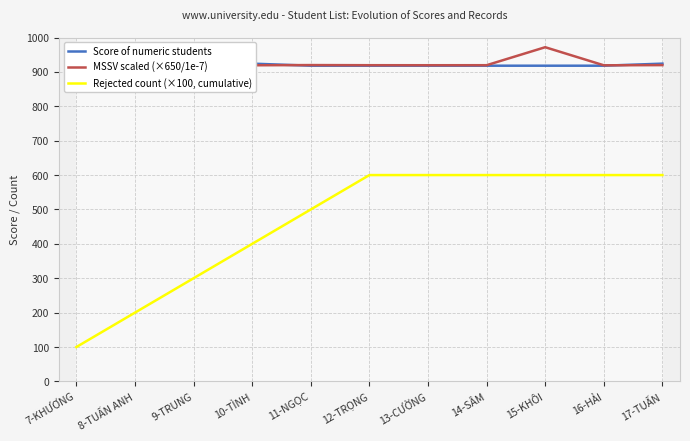

True or false: Rejected count (×100, cumulative) has a value of 951.1 at 17-TUẤN.

False